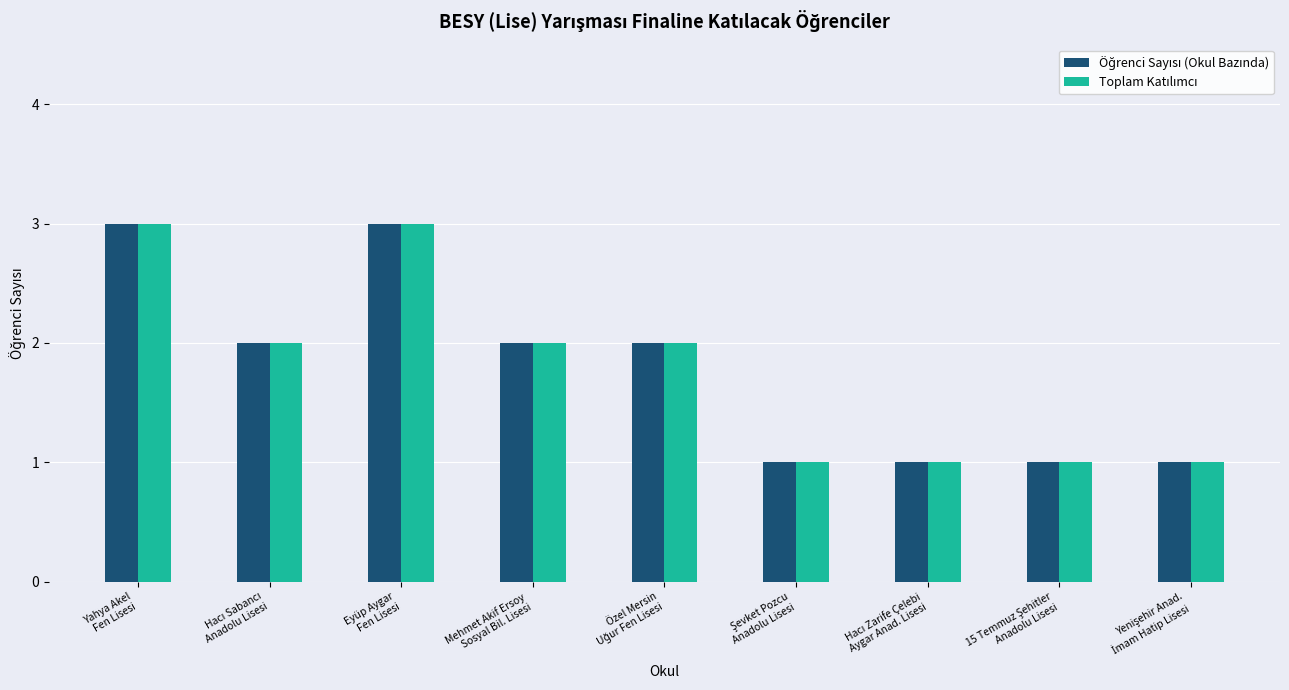

Count the number of data series in this chart.

2